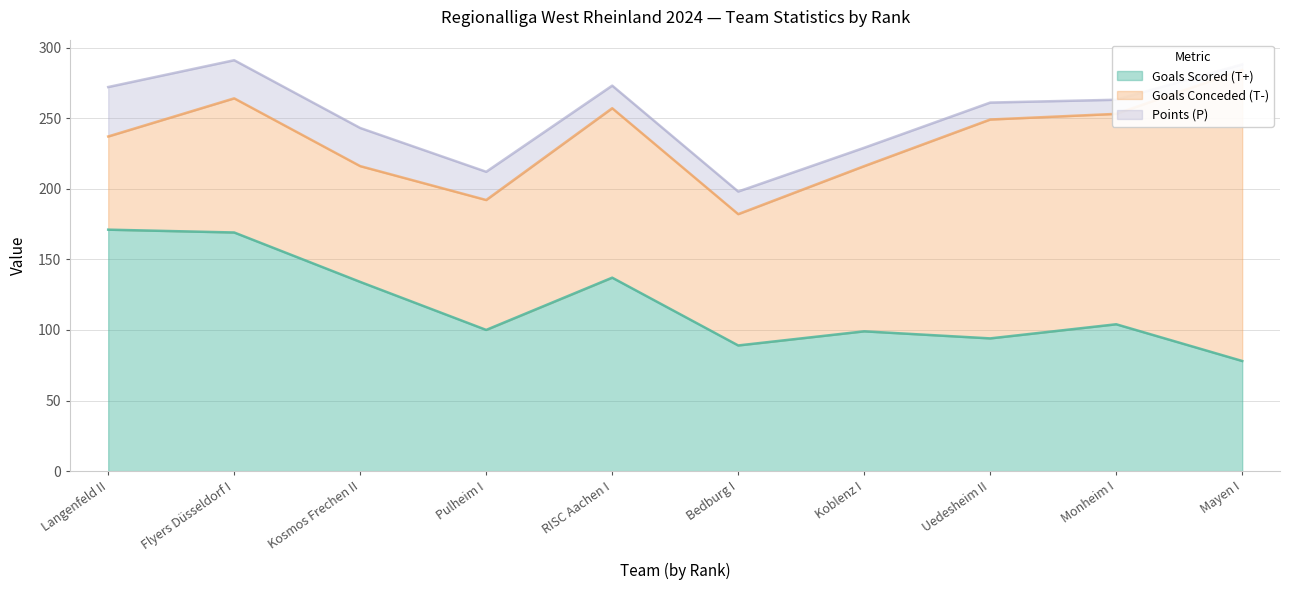

What is the sum of the Goals Conceded (T-) values at Kosmos Frechen II and Bedburg I?

175